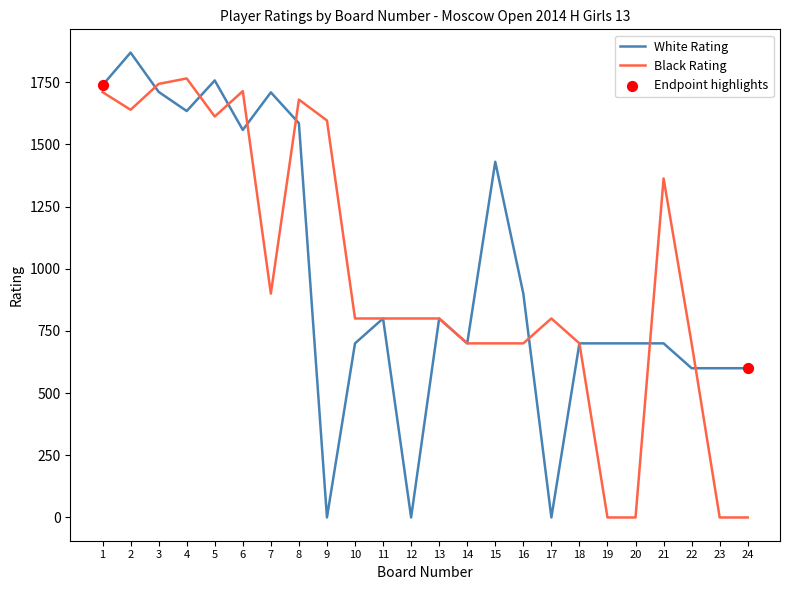

Which series has the largest range (max minus min)?

White Rating